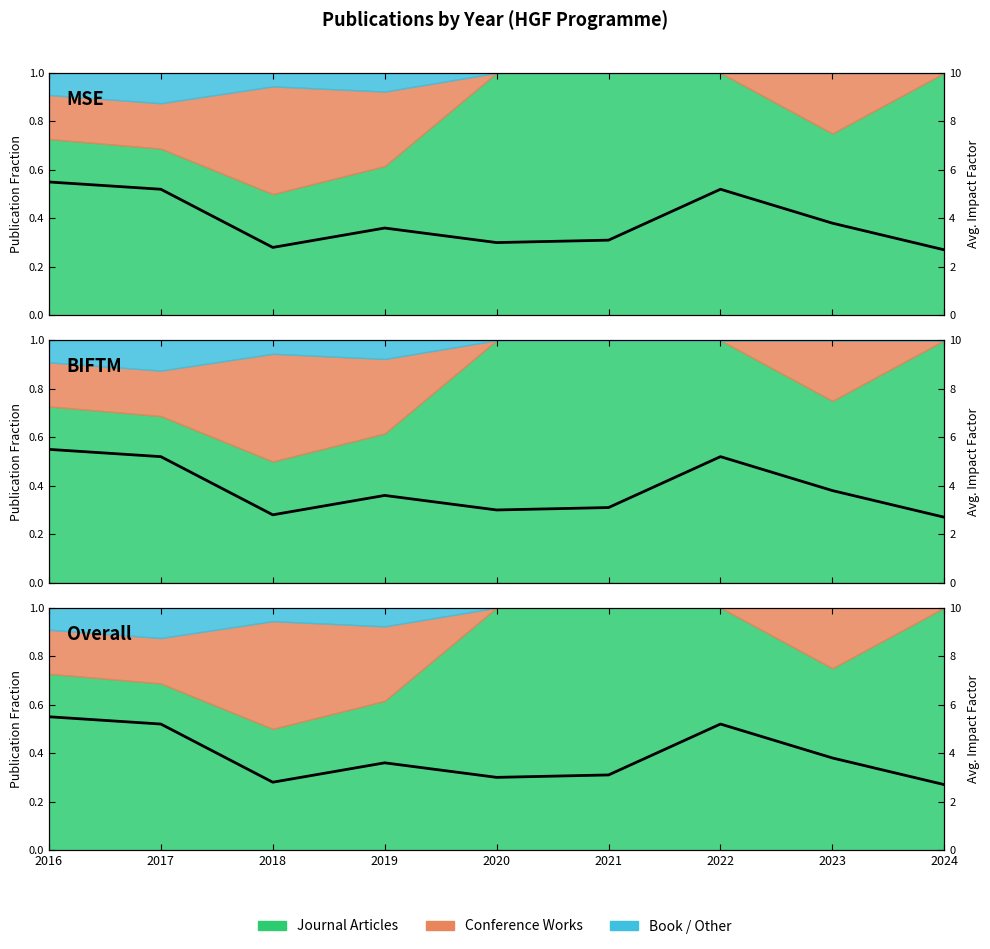

What is the difference between the maximum and minimum values?

2.8